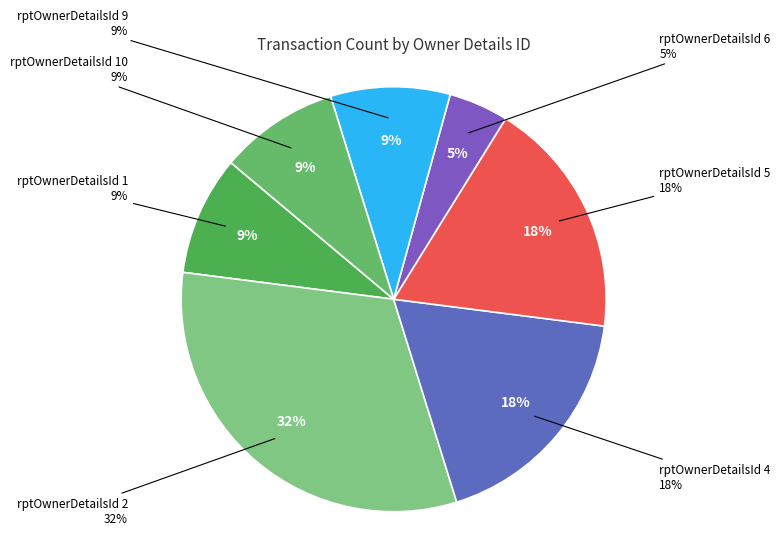

Which category has the smallest portion of the pie?

rptOwnerDetailsId 6